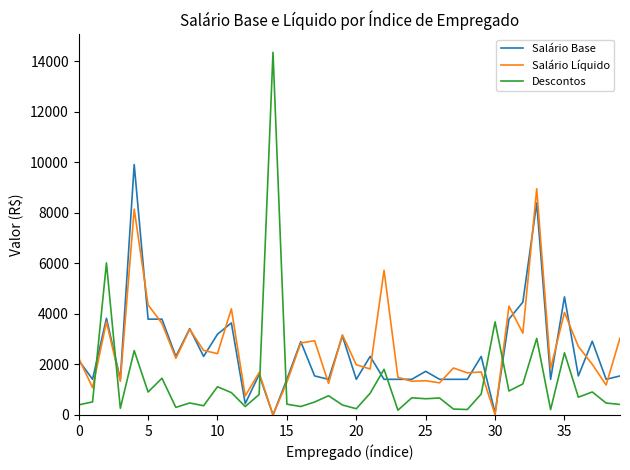

What is the greatest value displayed?

14356.8